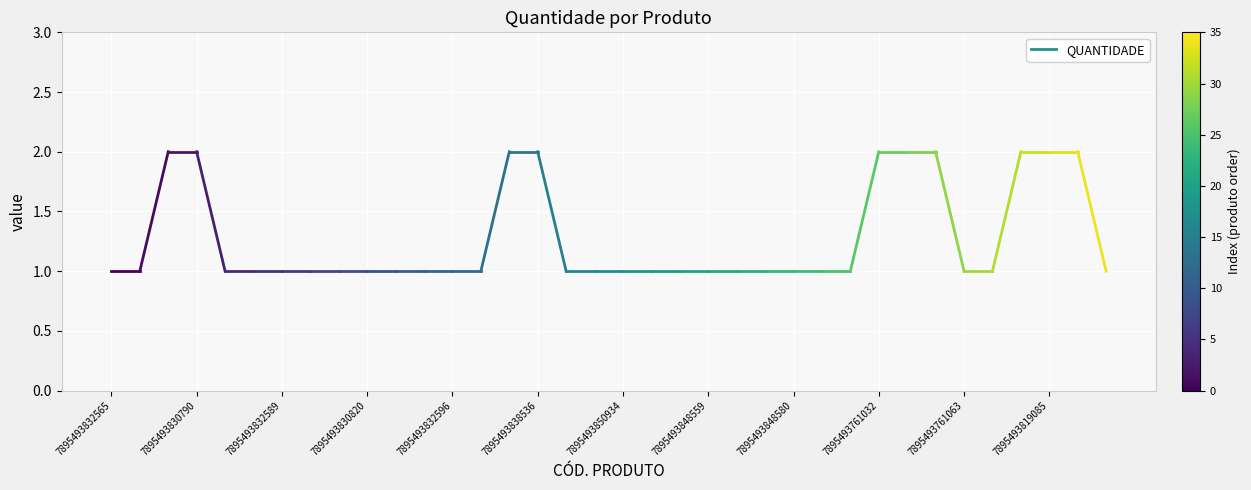

How many data points are displayed?

36